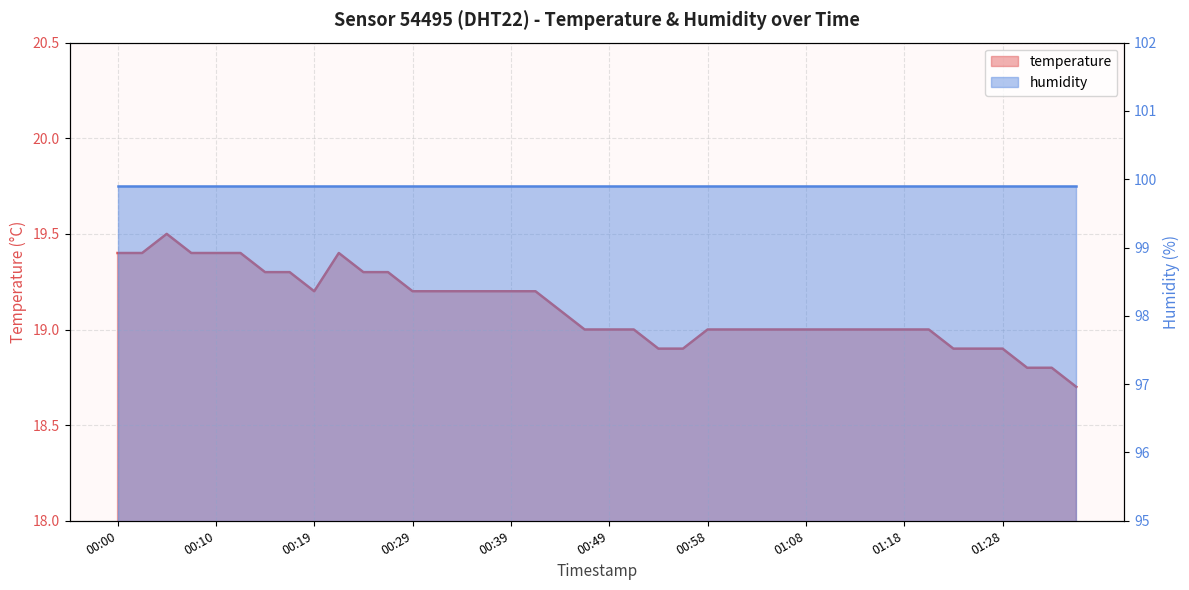

What is the average value?

19.1